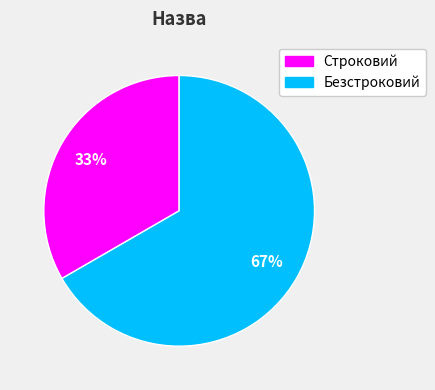

Which category accounts for the majority?

Безстроковий